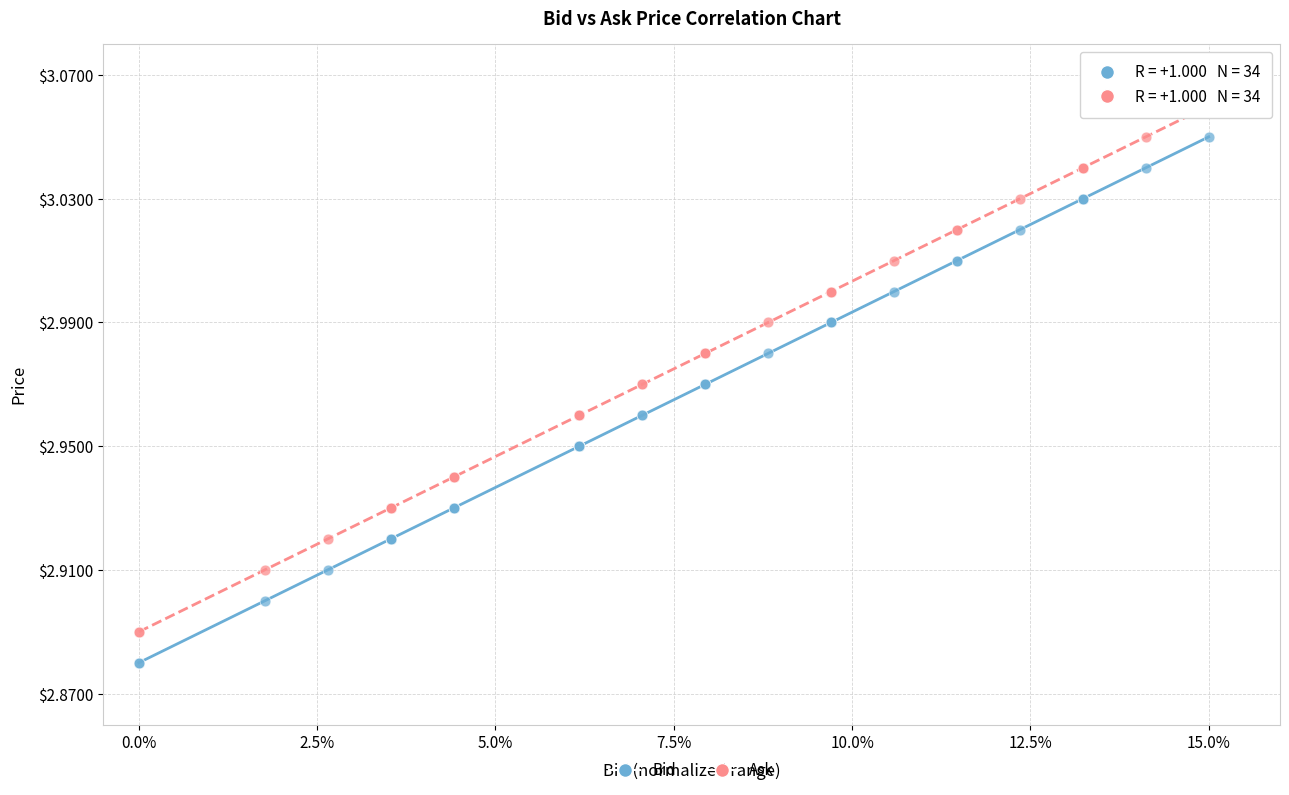

Which series contains the lowest Y value?

Bid